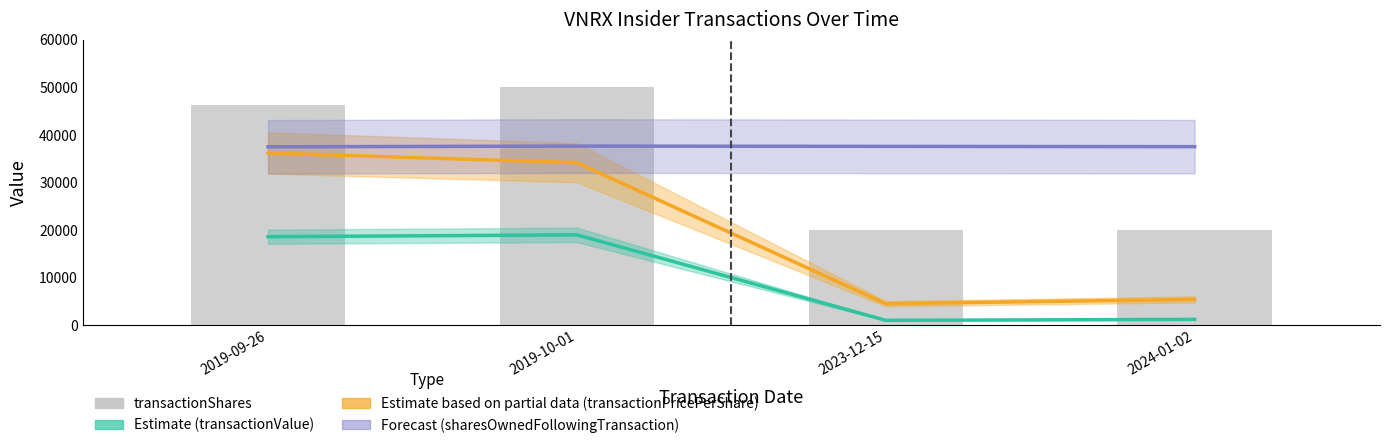

List the series in order of their peak value, lowest first.

Estimate (transactionValue), Estimate based on partial data (transactionPricePerShare), Forecast (sharesOwnedFollowingTransaction), transactionShares